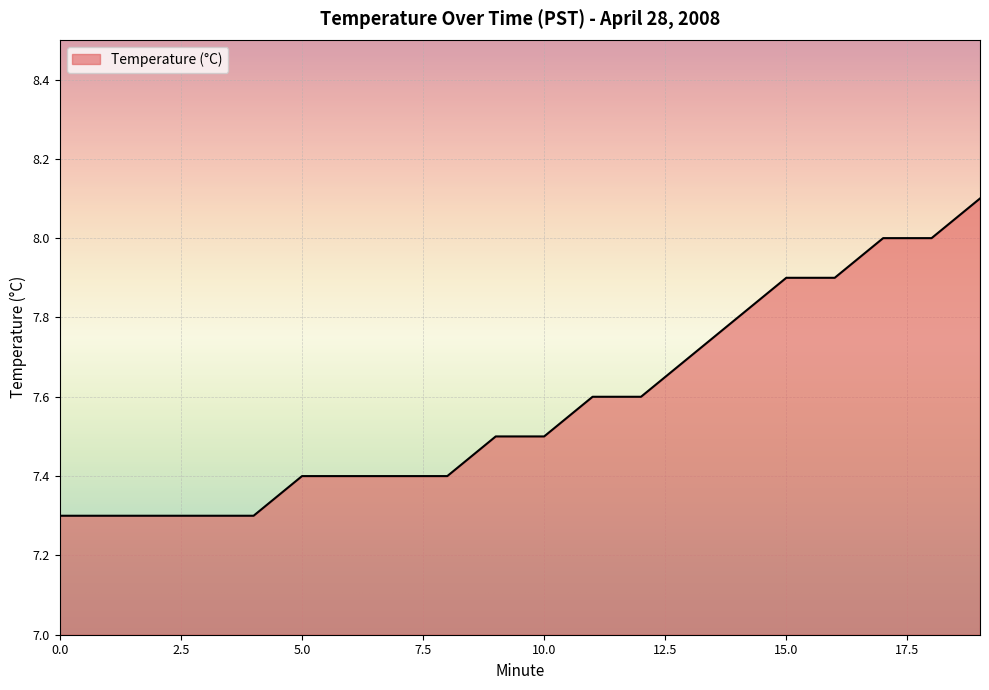

What is the maximum value shown in the chart?

8.1